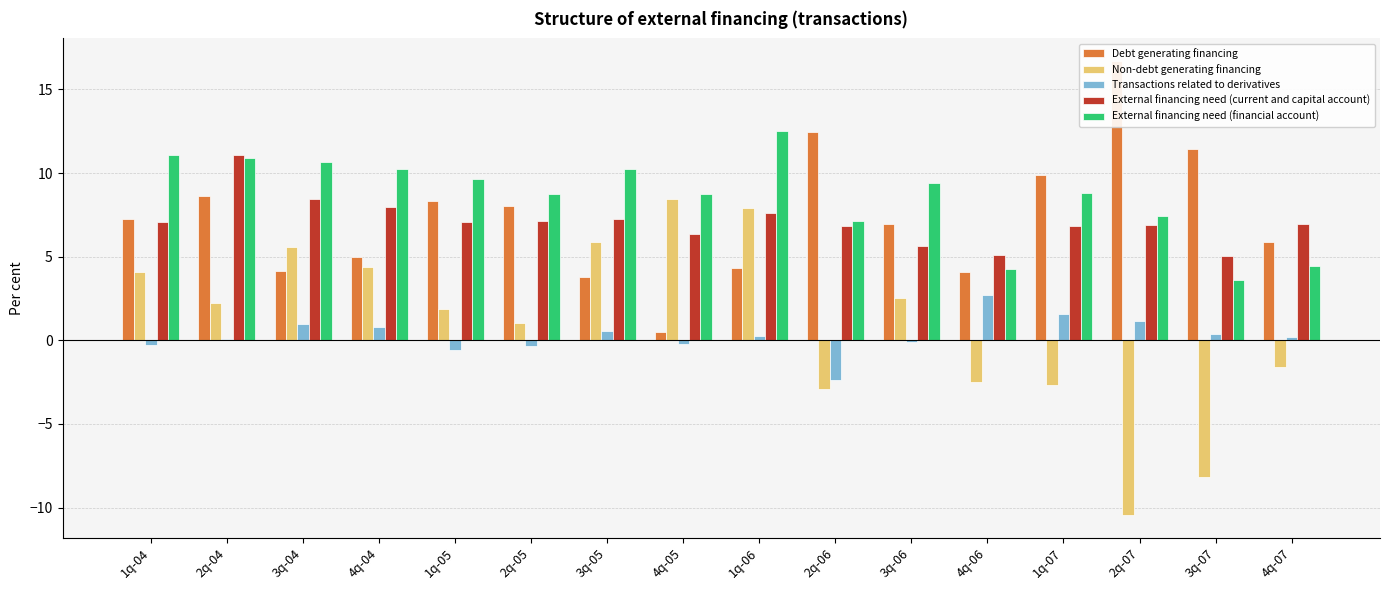

What is the minimum value shown in the chart?

-10.4